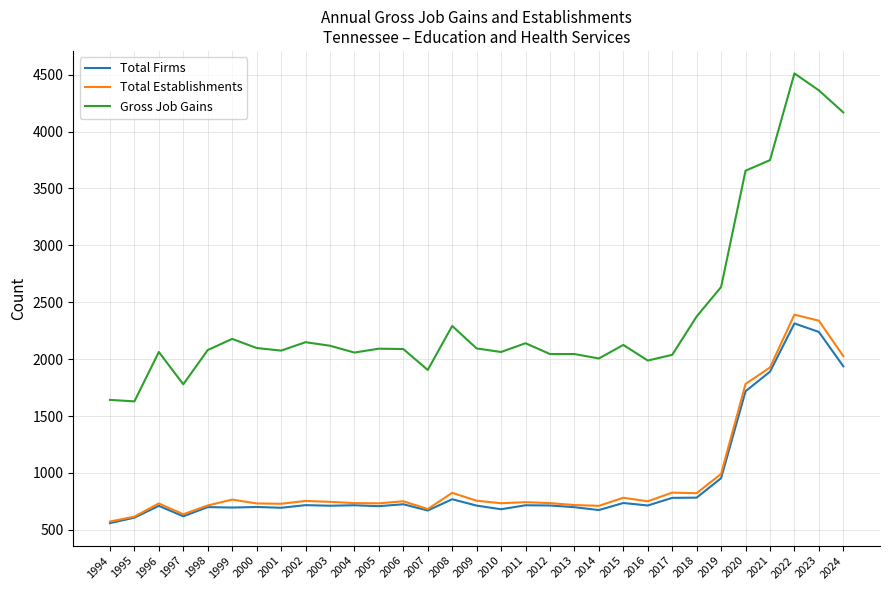

Is it true that Gross Job Gains equals 2080 at 1998?

True